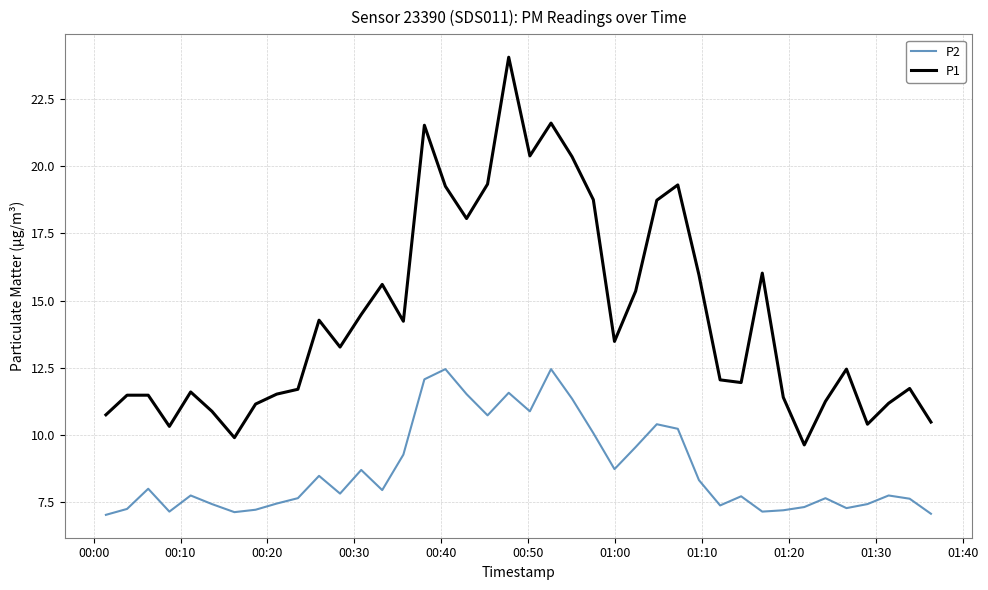

True or false: P2 and P1 cross at least once.

False